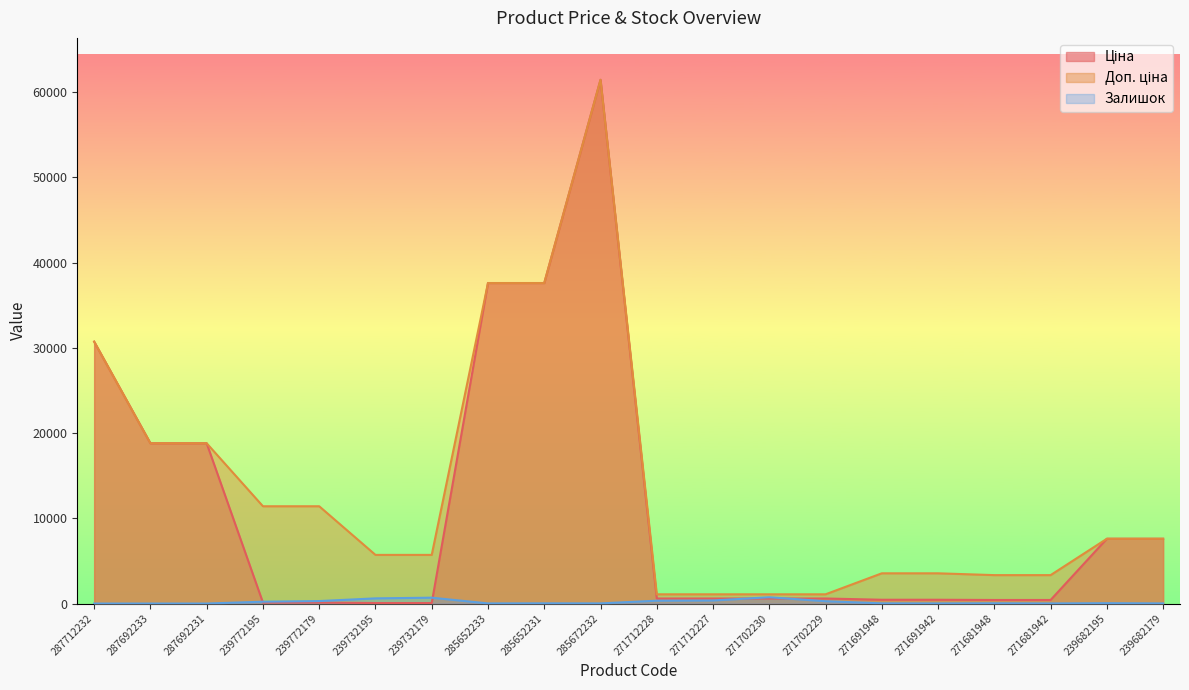

Which series has the largest total across all categories?

Доп. ціна